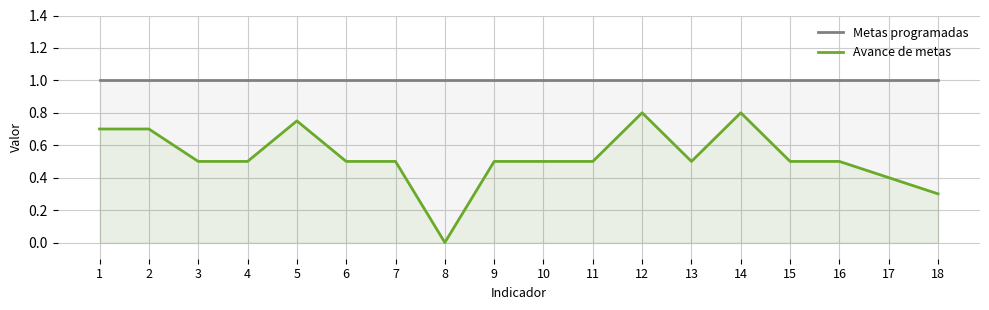

At which category is the sum across all series the highest?

12